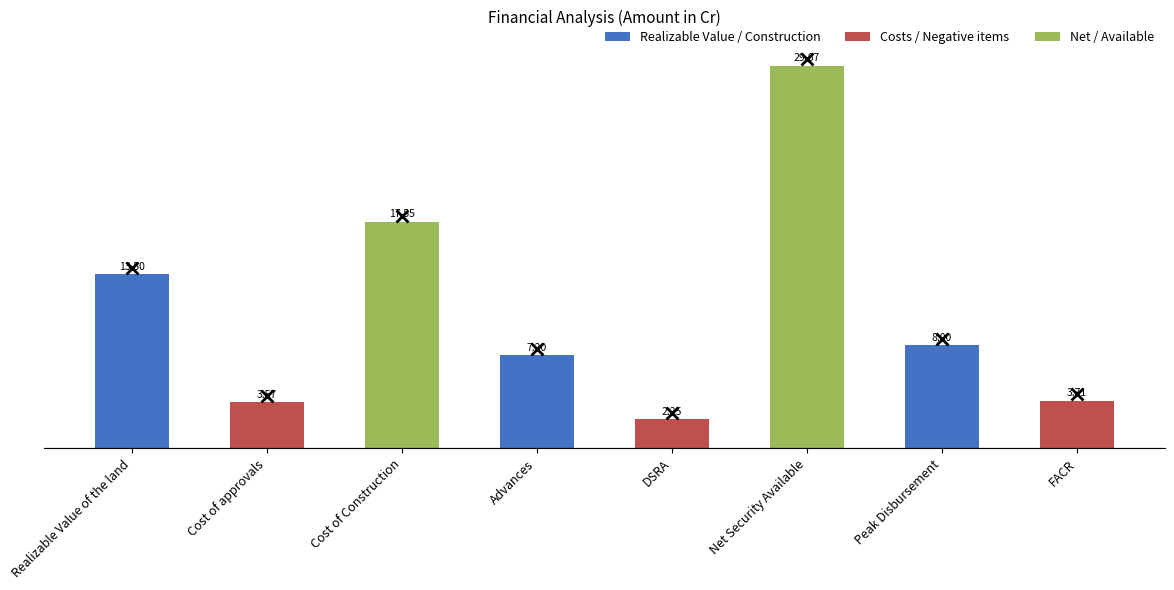

How many bars are there in total?

8